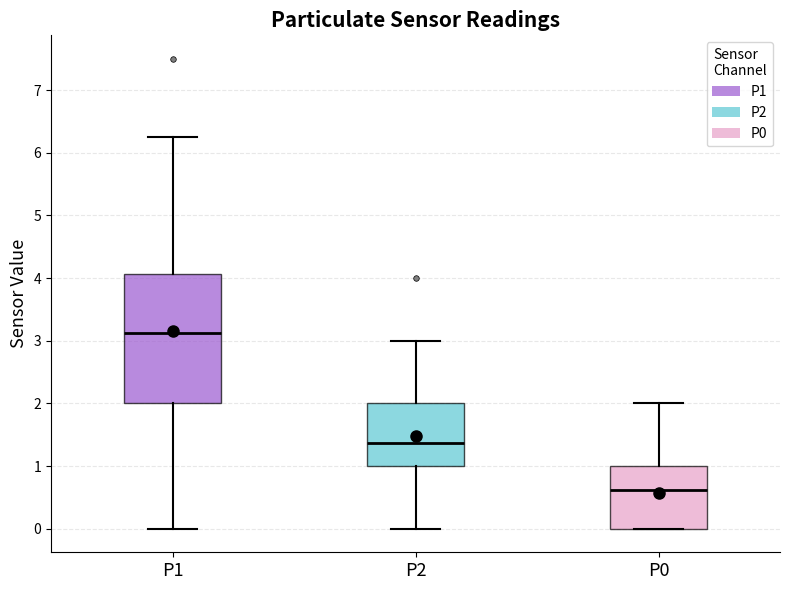

Where does the median line of the box for P1 sit on the y-axis? The values are not printed on the chart, so give them approximately, as read against the axis.

3.1